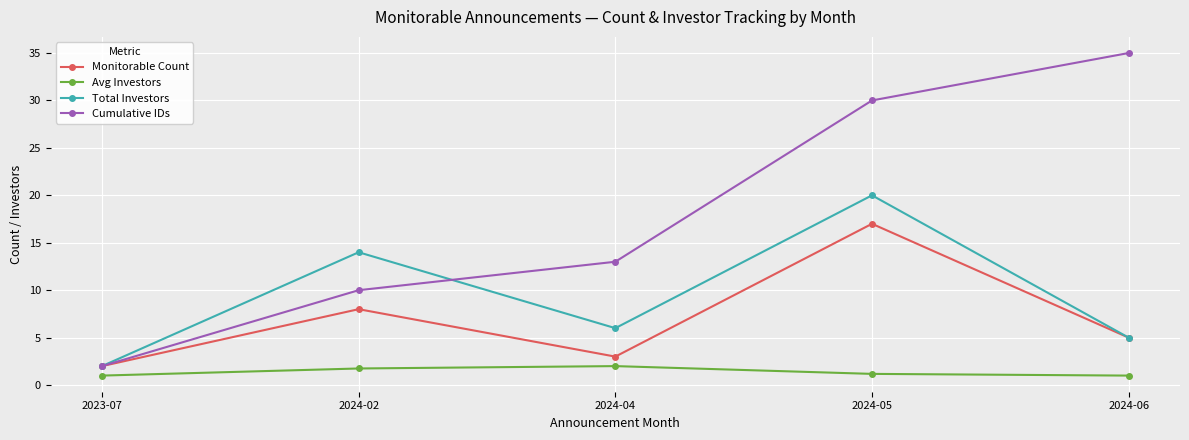

How many distinct data groups are displayed?

4